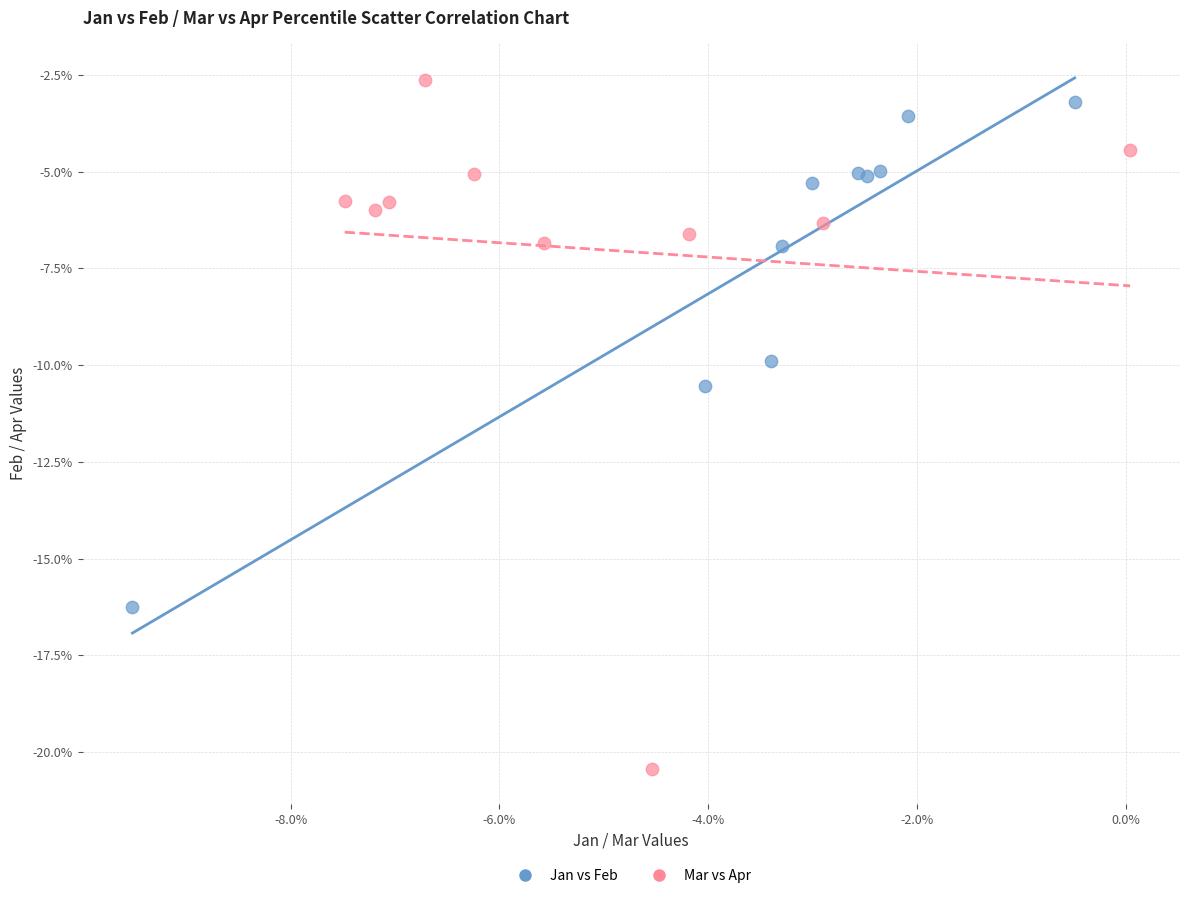

Which series reaches the maximum Y coordinate?

Mar vs Apr